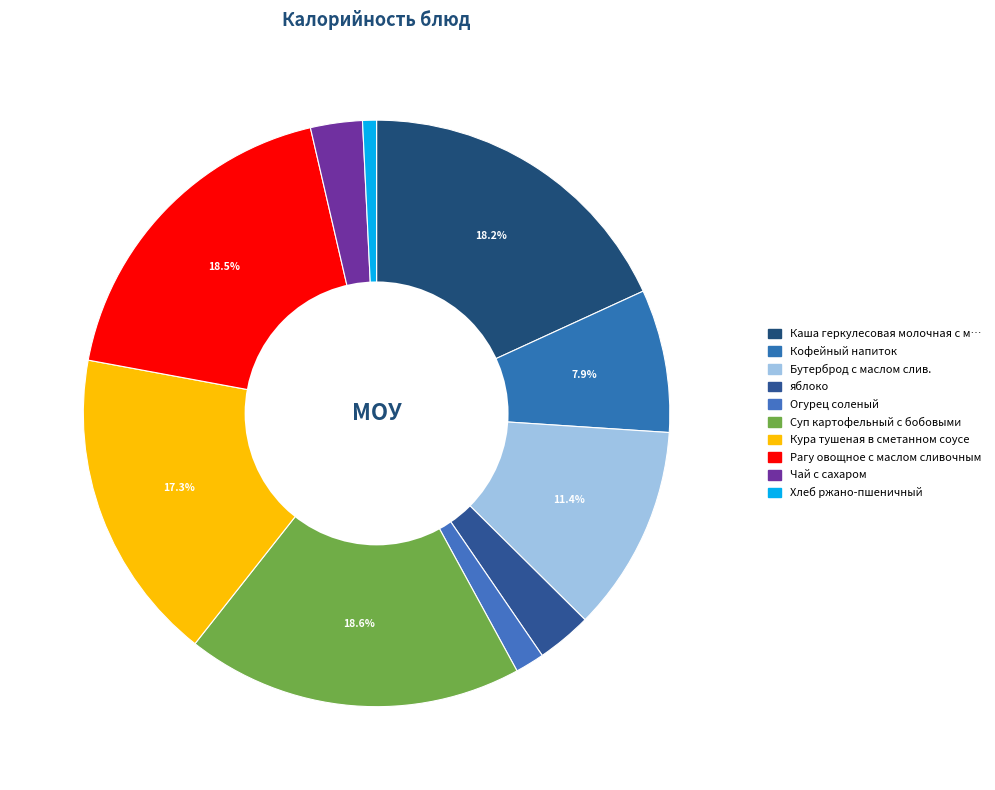

Rank the categories by value from highest to lowest.

Суп картофельный с бобовыми, Рагу овощное с маслом сливочным, Каша геркулесовая молочная с маслом, Кура тушеная в сметанном соусе, Бутерброд с маслом слив., Кофейный напиток, яблоко, Чай с сахаром, Огурец соленый, Хлеб ржано-пшеничный